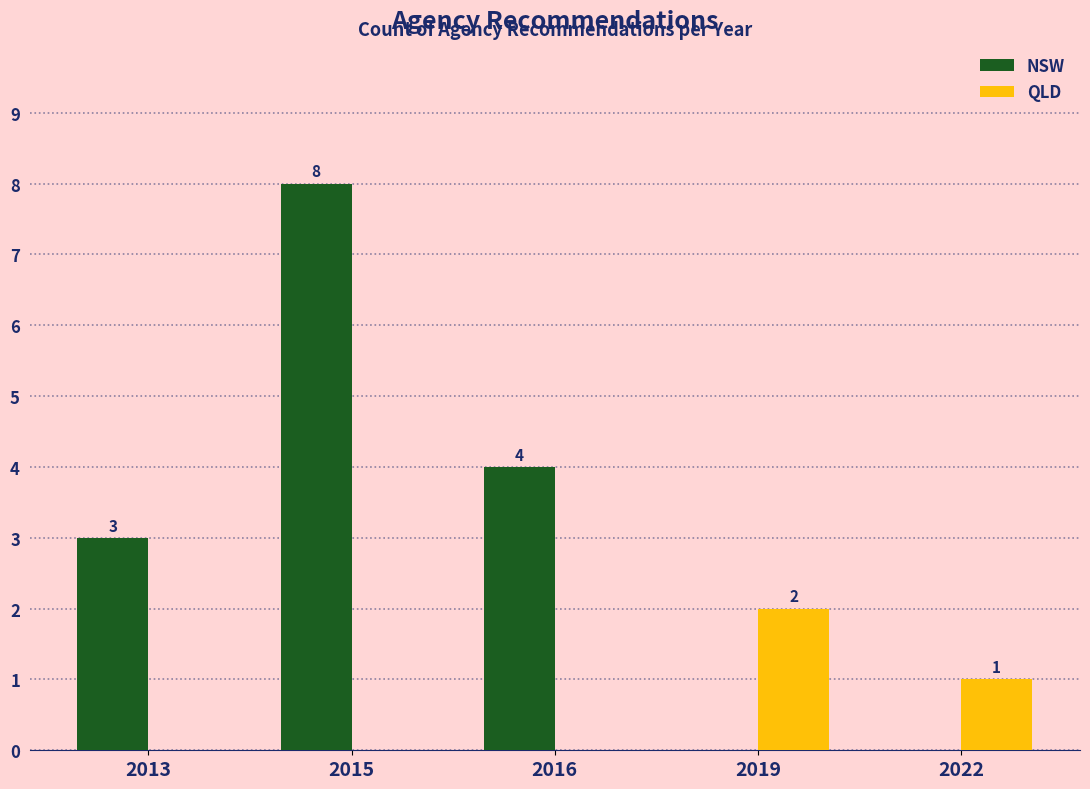

Read the NSW value at 2015.

8